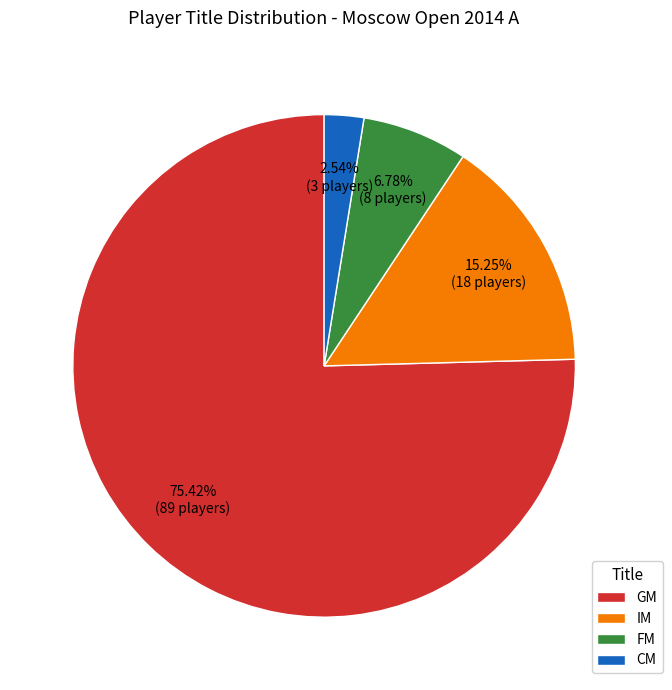

The CM slice represents 3% of the pie. True or false?

True